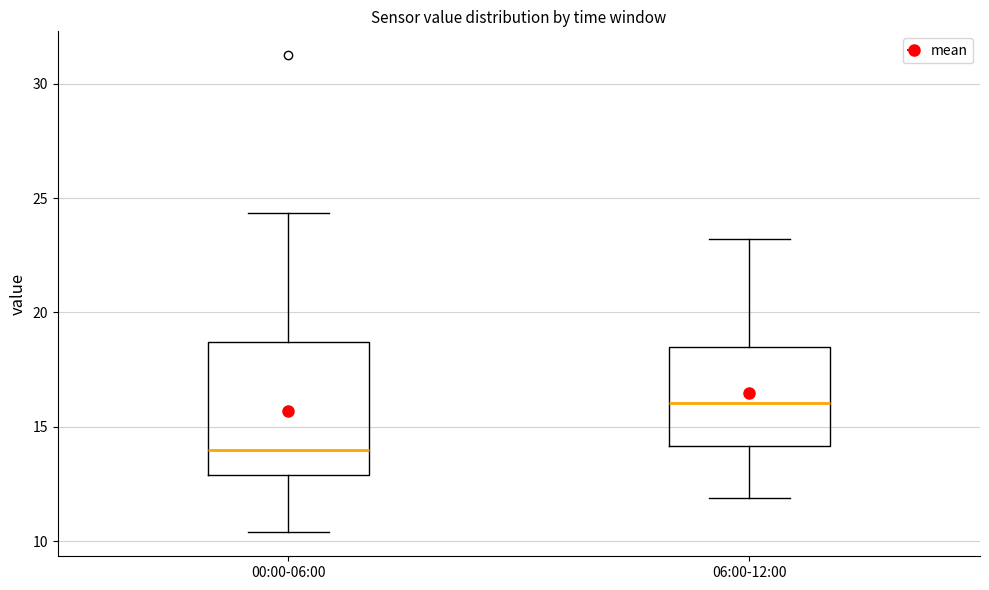

Reading left to right, transcribe this box plot: for each box, give where its median line is, the range the box spans, and where its two whiskers end, as read against the y-axis. The values are not printed on the chart, so give them approximately, as read against the axis.

00:00-06:00: median 14.0, box 13.0 to 18.5, whiskers 10.5 to 24.5
06:00-12:00: median 16.0, box 14.0 to 18.5, whiskers 12.0 to 23.0